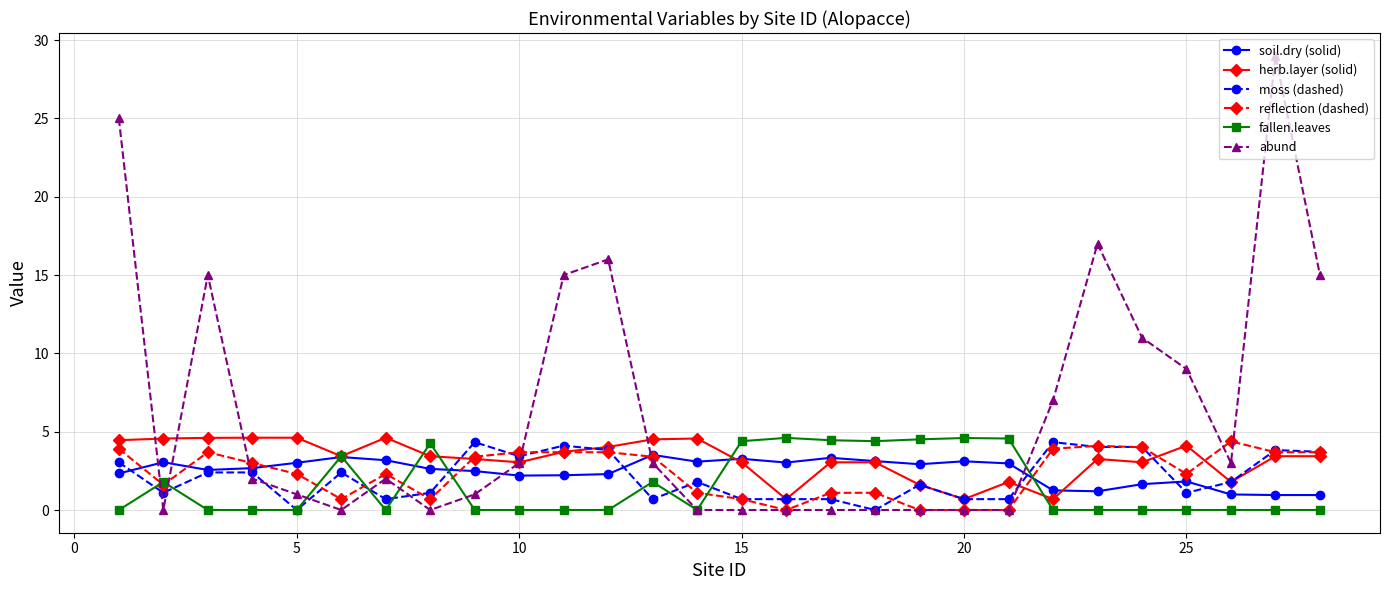

Count the number of categories in the chart.

28